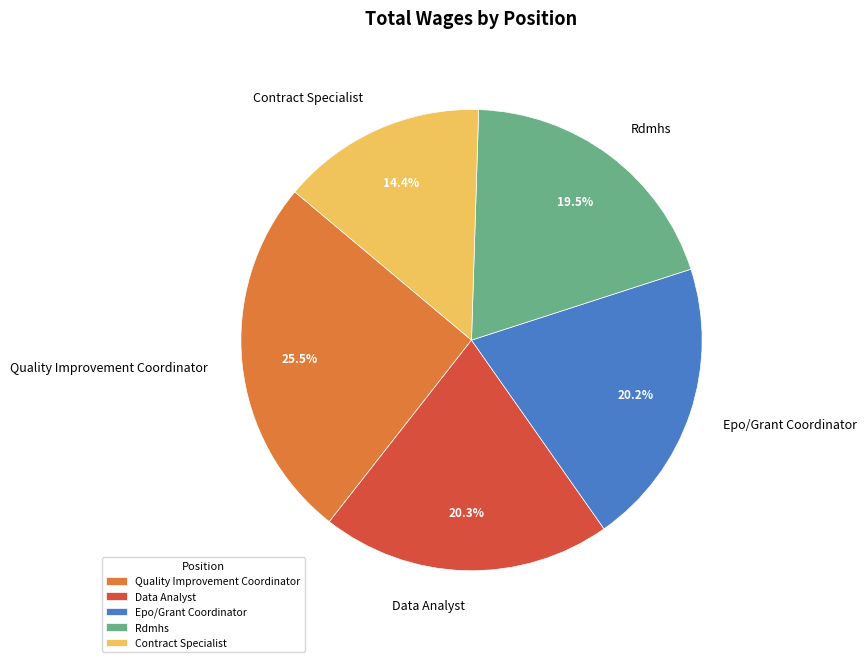

Count the number of slices in the pie.

5